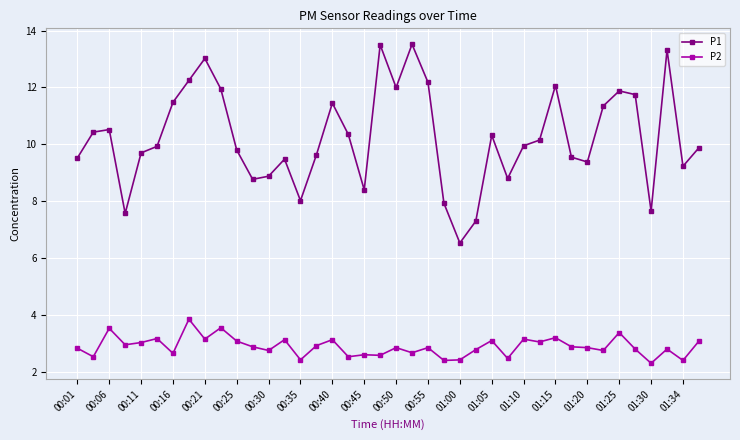

Which series has the largest total across all categories?

P1